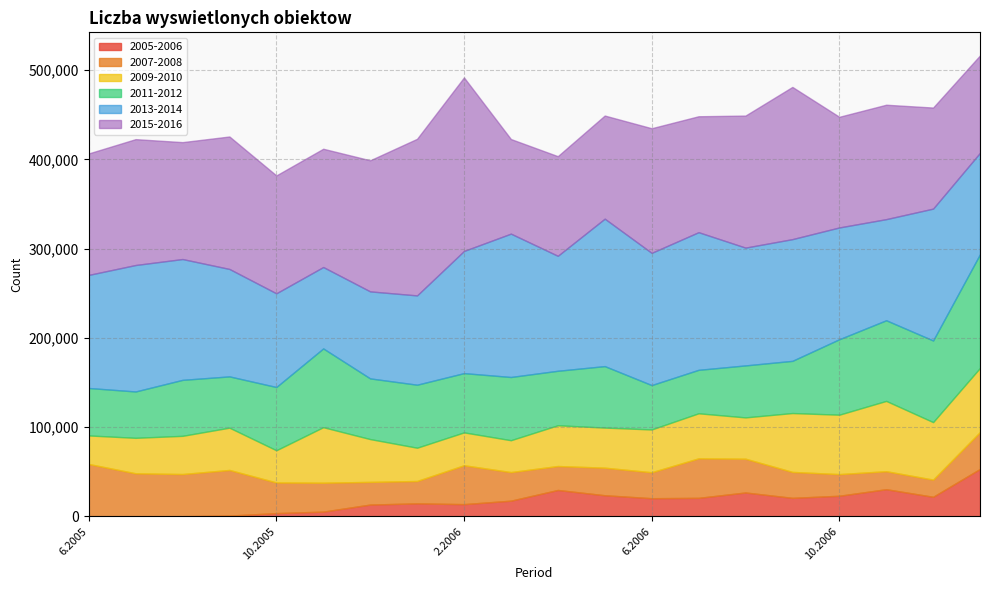

How many data points in 2009-2010 are less than 47387?

10